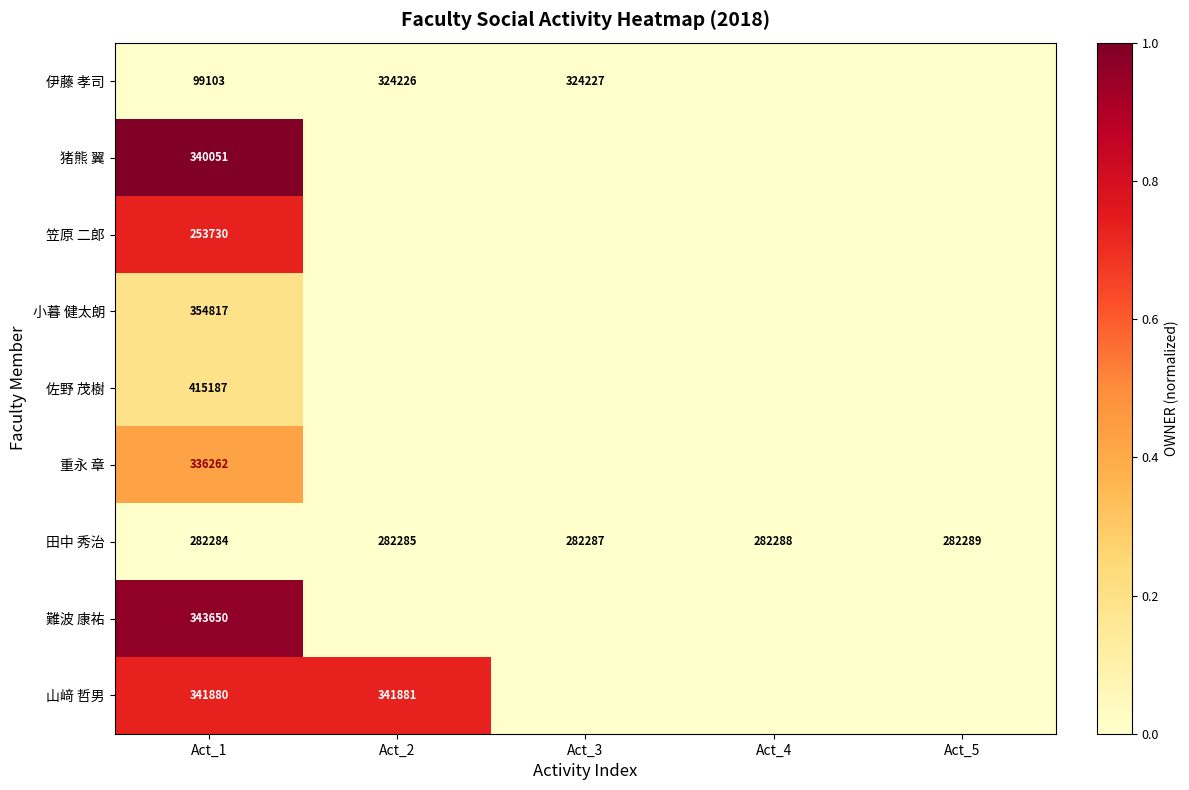

Is the value of 田中 秀治 at Act_5 greater than the value of 重永 章 at Act_1?

No